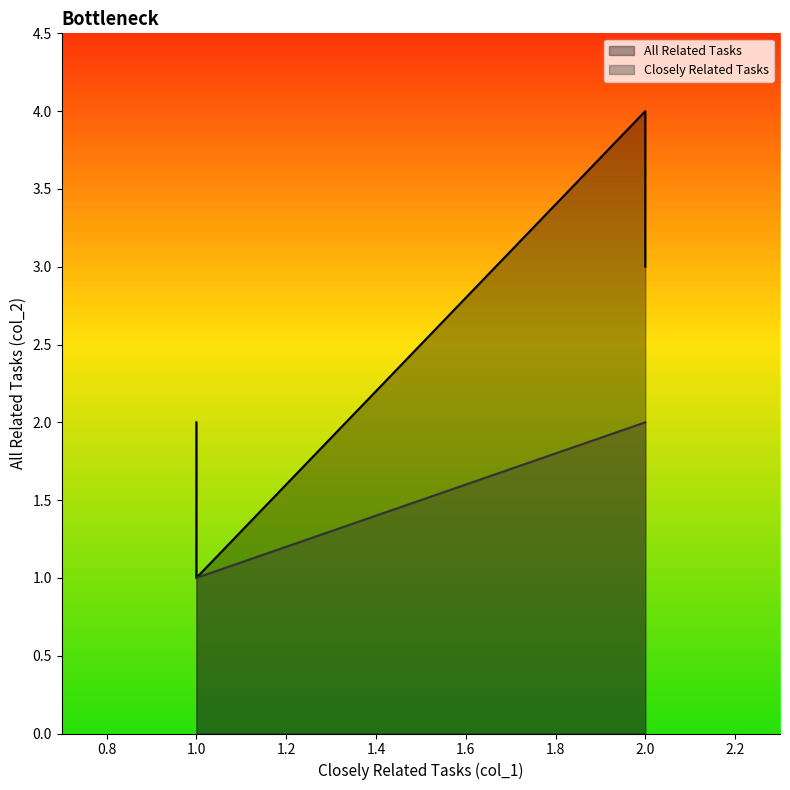

Is it true that Closely Related Tasks equals 2 at 1?

True